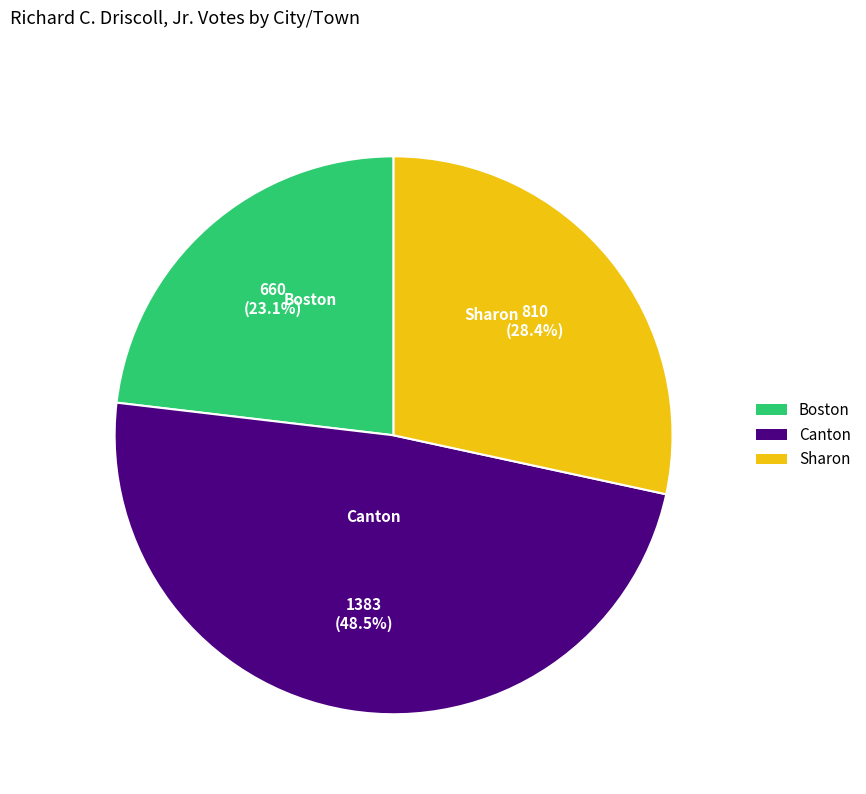

Rank the categories by value from lowest to highest.

Boston, Sharon, Canton